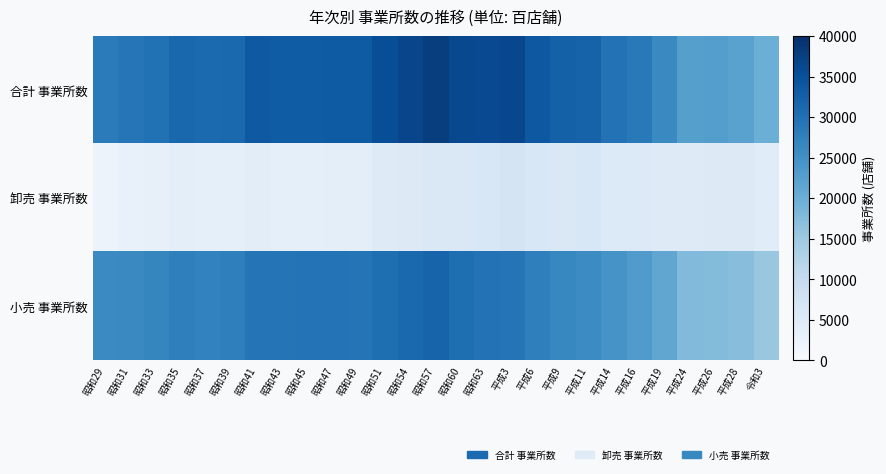

Which series has the largest range (max minus min)?

合計 事業所数